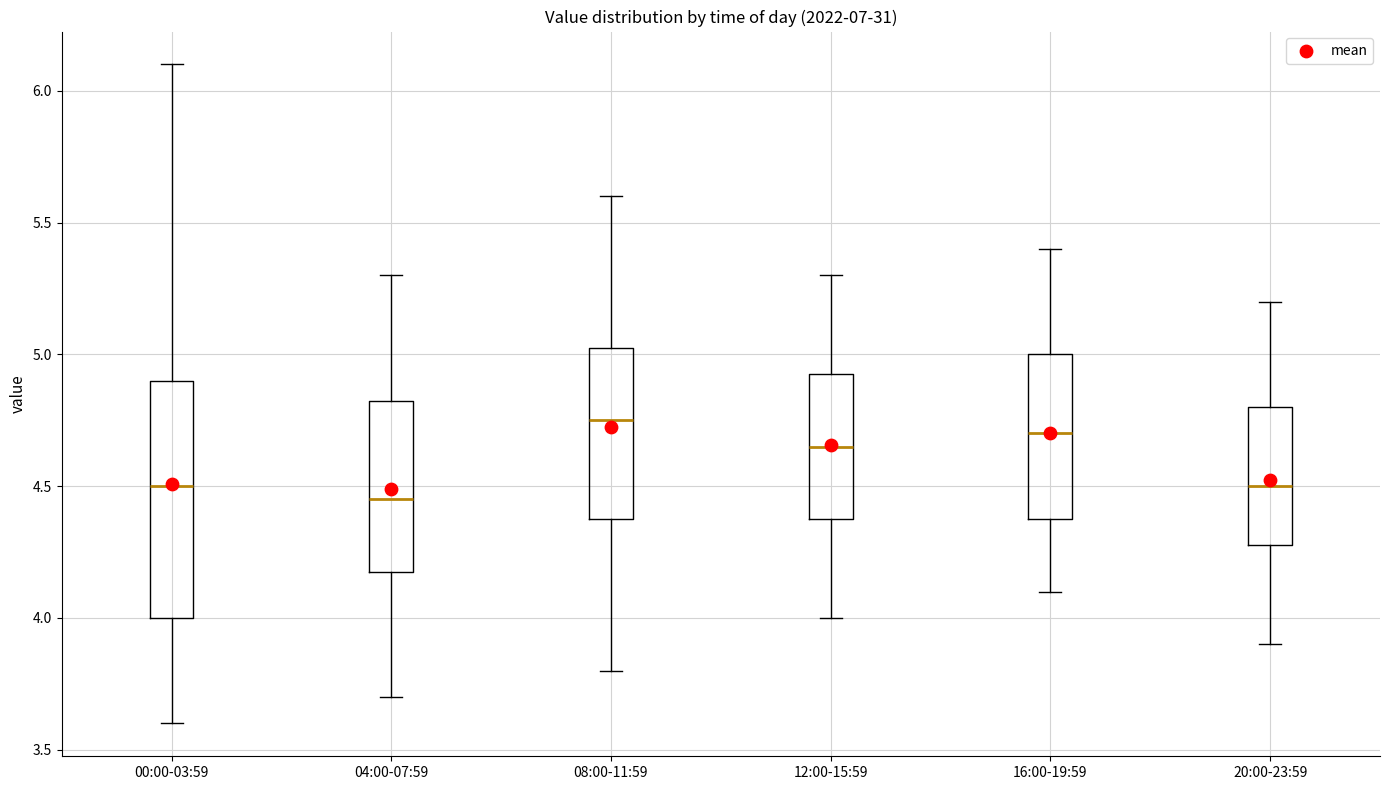

Reading left to right, read every box against the y-axis: the position of its median line, the range the box covers, and the ends of its whiskers. The values are not printed on the chart, so give them approximately, as read against the axis.

00:00-03:59: median 4.50, box 4.00 to 4.90, whiskers 3.60 to 6.10
04:00-07:59: median 4.45, box 4.20 to 4.85, whiskers 3.70 to 5.30
08:00-11:59: median 4.75, box 4.40 to 5.05, whiskers 3.80 to 5.60
12:00-15:59: median 4.65, box 4.40 to 4.95, whiskers 4.00 to 5.30
16:00-19:59: median 4.70, box 4.40 to 5.00, whiskers 4.10 to 5.40
20:00-23:59: median 4.50, box 4.30 to 4.80, whiskers 3.90 to 5.20